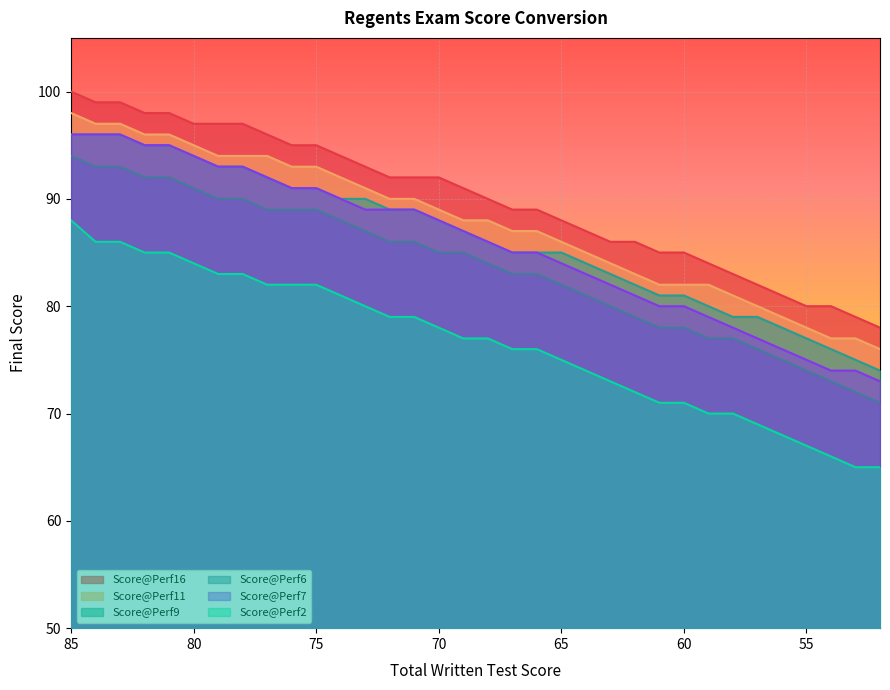

Reading left to right, what are all the values shown in this chart?

Score@Perf16: 100	99	99	98	98	97	97	97	96	95	95	94	93	92	92	92	91	90	89	89	88	87	86	86	85	85	84	83	82	81	80	80	79	78
Score@Perf11: 98	97	97	96	96	95	94	94	94	93	93	92	91	90	90	89	88	88	87	87	86	85	84	83	82	82	82	81	80	79	78	77	77	76
Score@Perf9: 96	96	96	95	95	94	93	93	92	91	91	90	90	89	89	88	87	86	85	85	85	84	83	82	81	81	80	79	79	78	77	76	75	74
Score@Perf6: 94	93	93	92	92	91	90	90	89	89	89	88	87	86	86	85	85	84	83	83	82	81	80	79	78	78	77	77	76	75	74	73	72	71
Score@Perf7: 96	96	96	95	95	94	93	93	92	91	91	90	89	89	89	88	87	86	85	85	84	83	82	81	80	80	79	78	77	76	75	74	74	73
Score@Perf2: 88	86	86	85	85	84	83	83	82	82	82	81	80	79	79	78	77	77	76	76	75	74	73	72	71	71	70	70	69	68	67	66	65	65